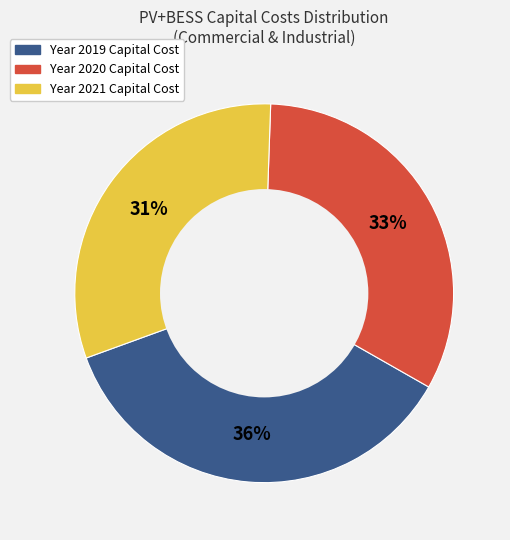

To the nearest percent, what is the difference between the largest and smallest slice percentages?

5%